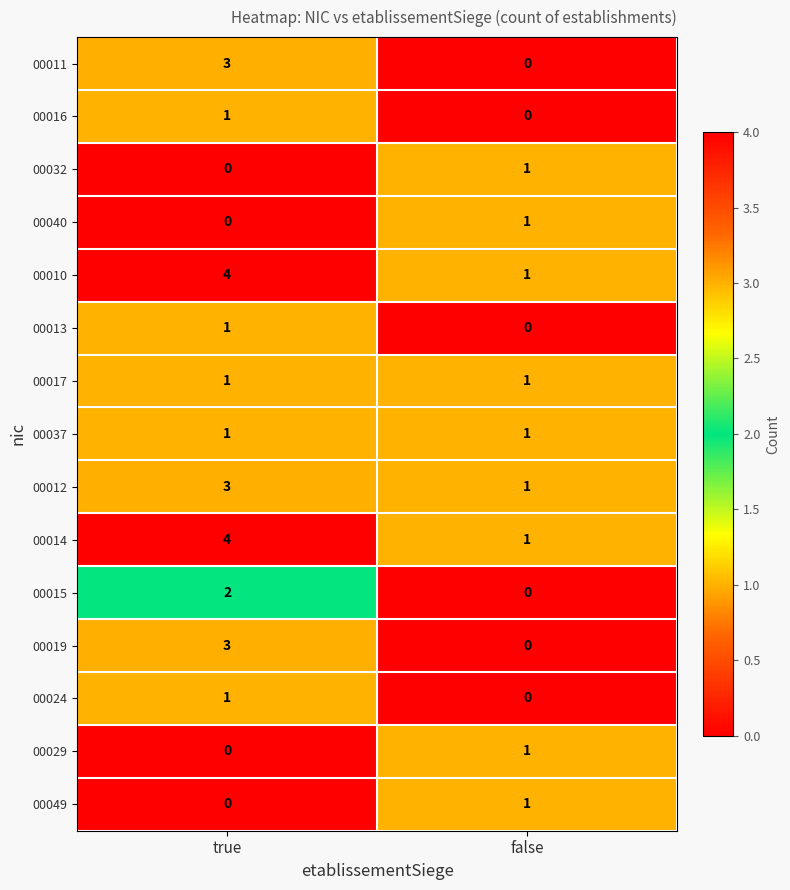

The 00012 series shows 3 at true. True or false?

True